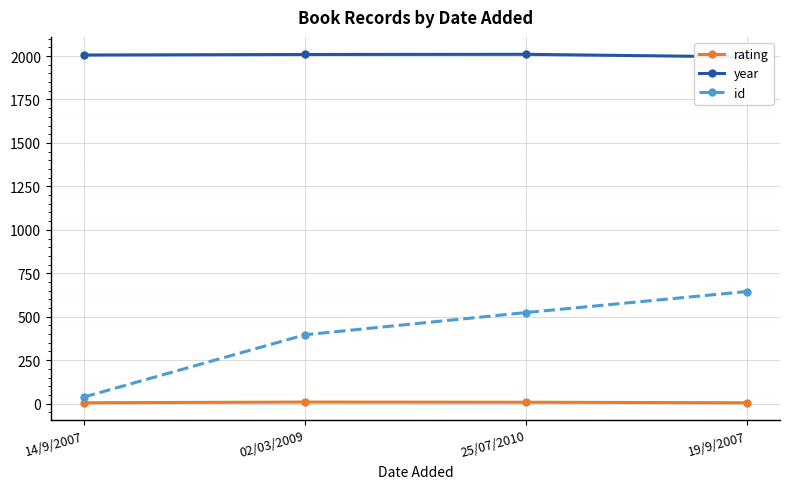

Which series changed the most between 14/9/2007 and 02/03/2009?

id